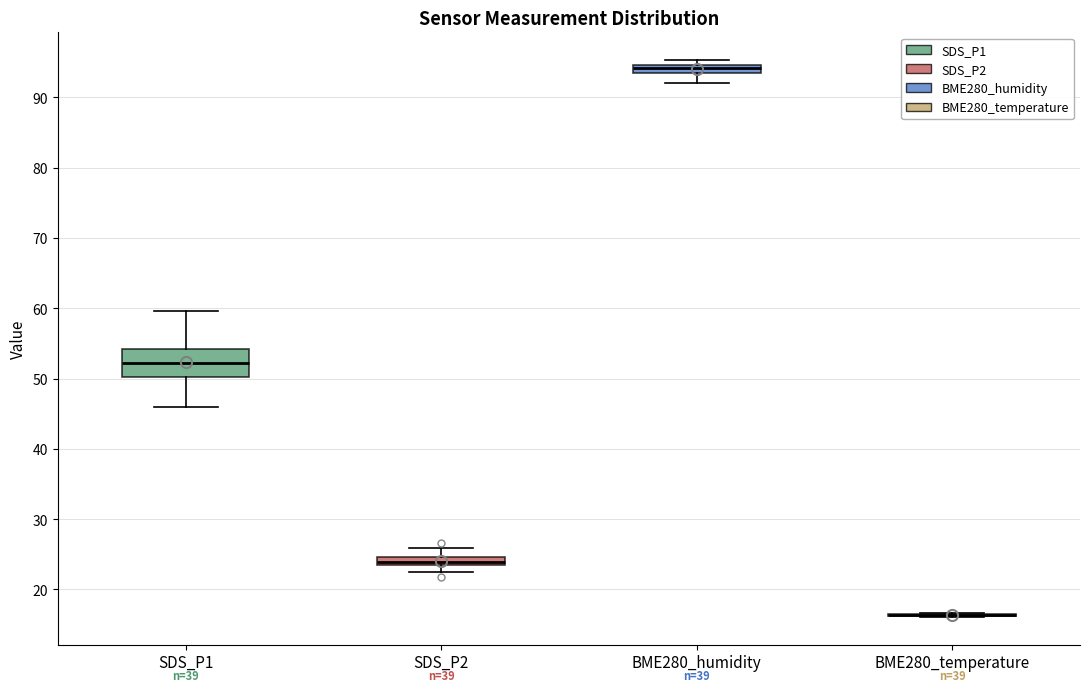

Comparing the boxes themselves (not the whiskers), which one is the tallest?

SDS_P1